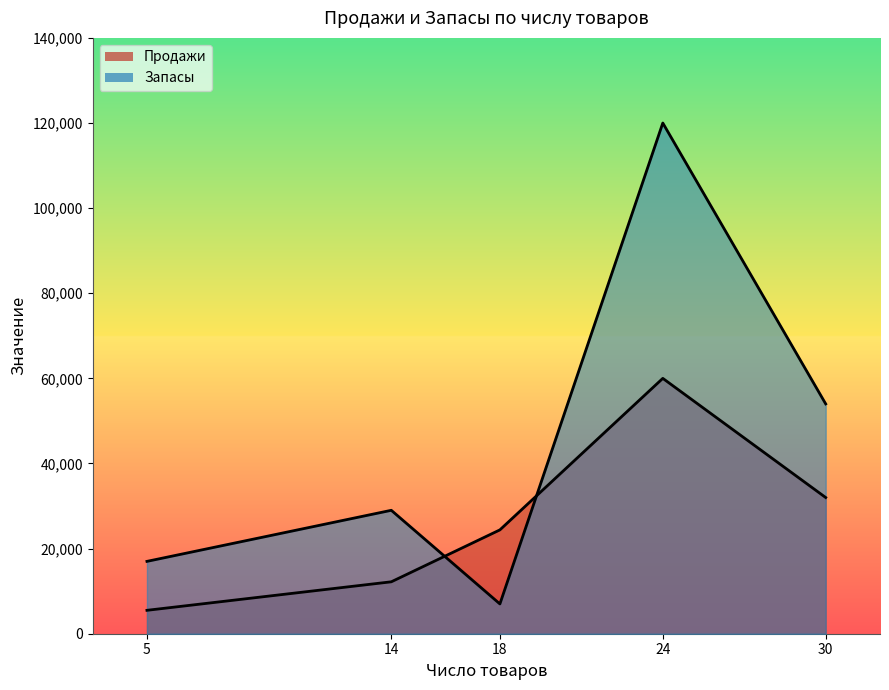

Between 18 and 24, which is larger?

24